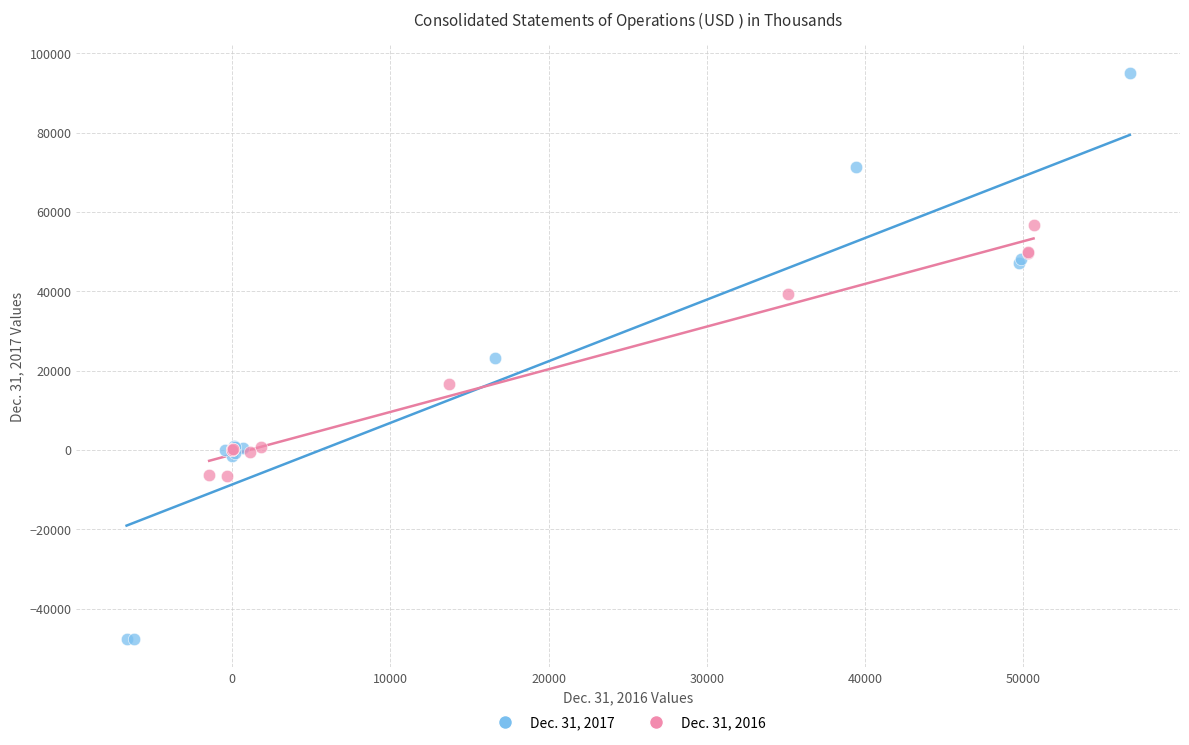

Which series has the widest spread of Y values?

Dec. 31, 2017